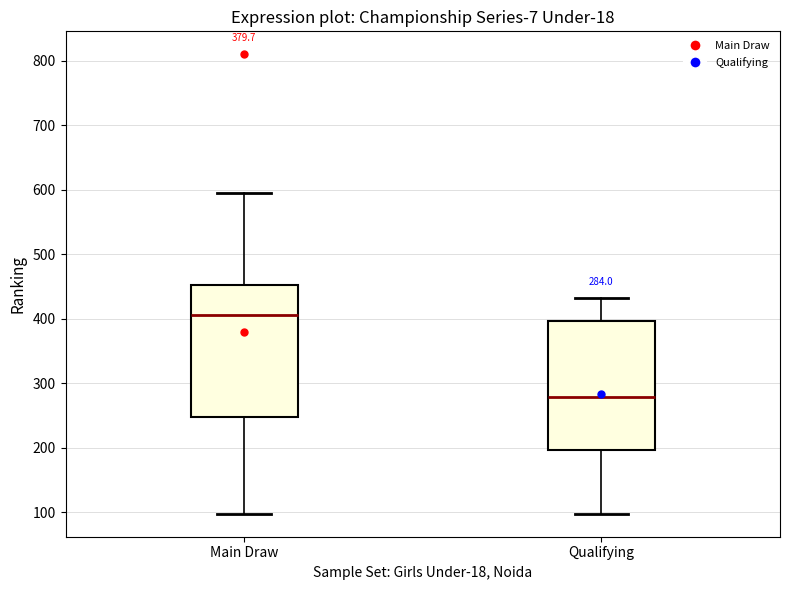

Which box has the lowest median line?

Qualifying